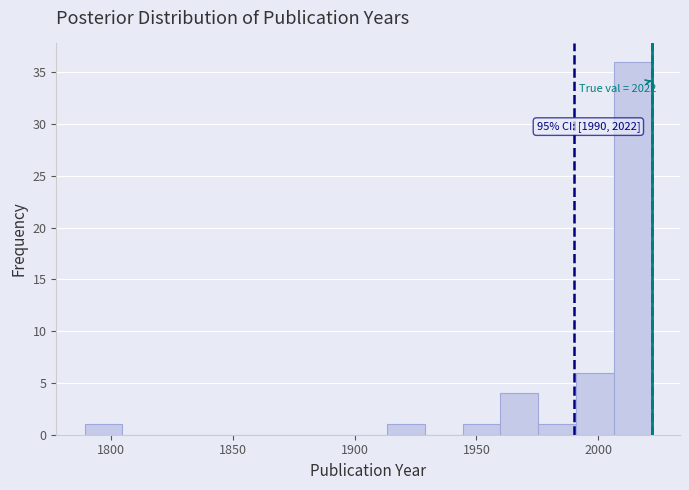

Around what value on the x-axis is the tallest bar? Give the approximate position of its centre, as read against the axis.

2015